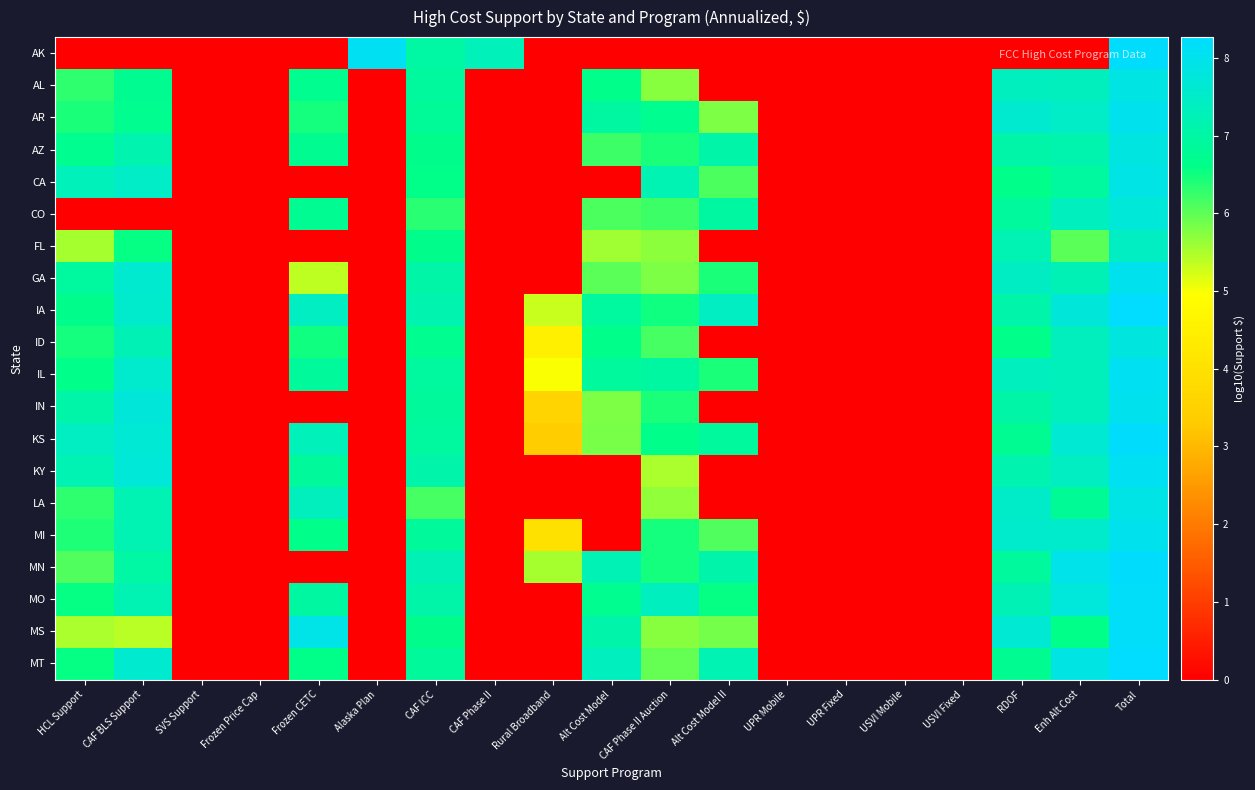

What is the difference between the highest and lowest values at Alt Cost Model II?

7.4